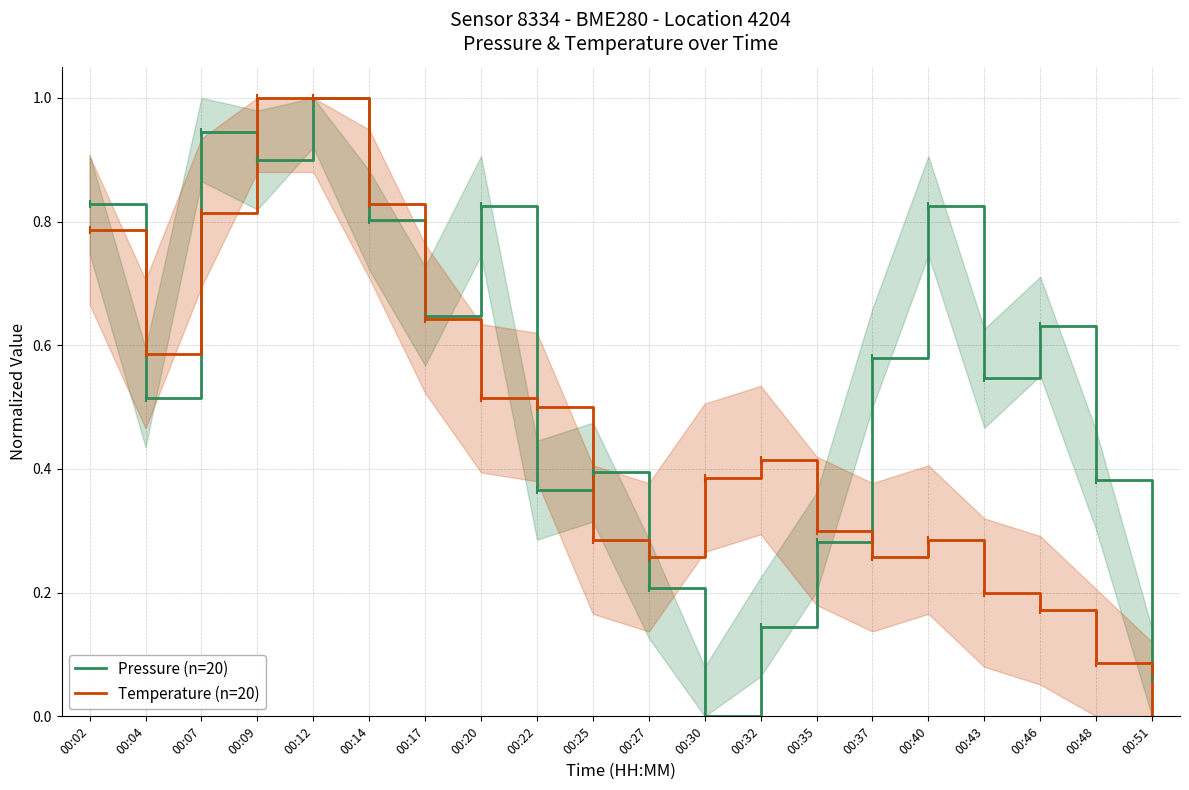

How many series are shown in this chart?

2